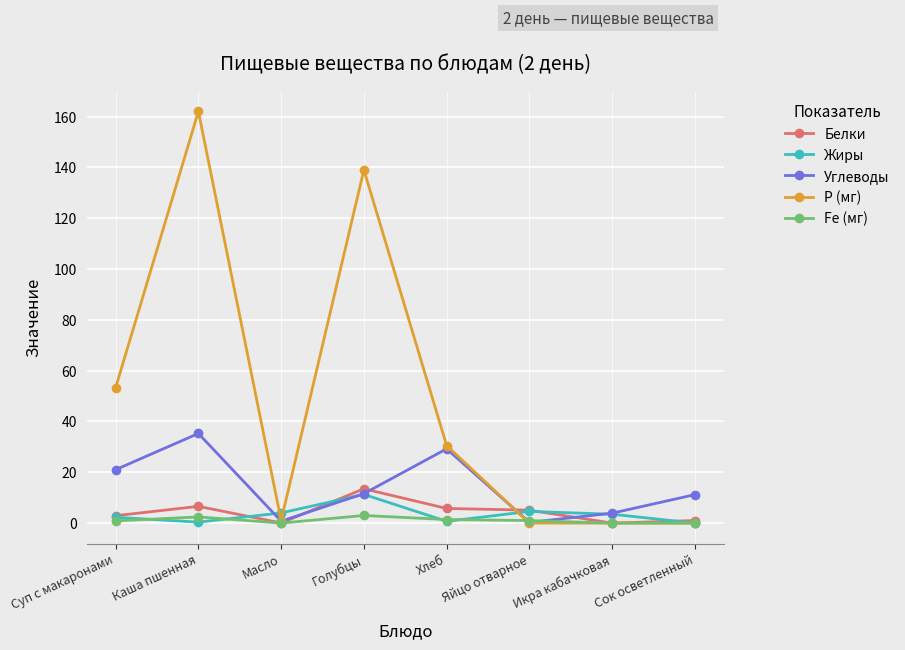

Which series has the widest spread of values?

Р (мг)